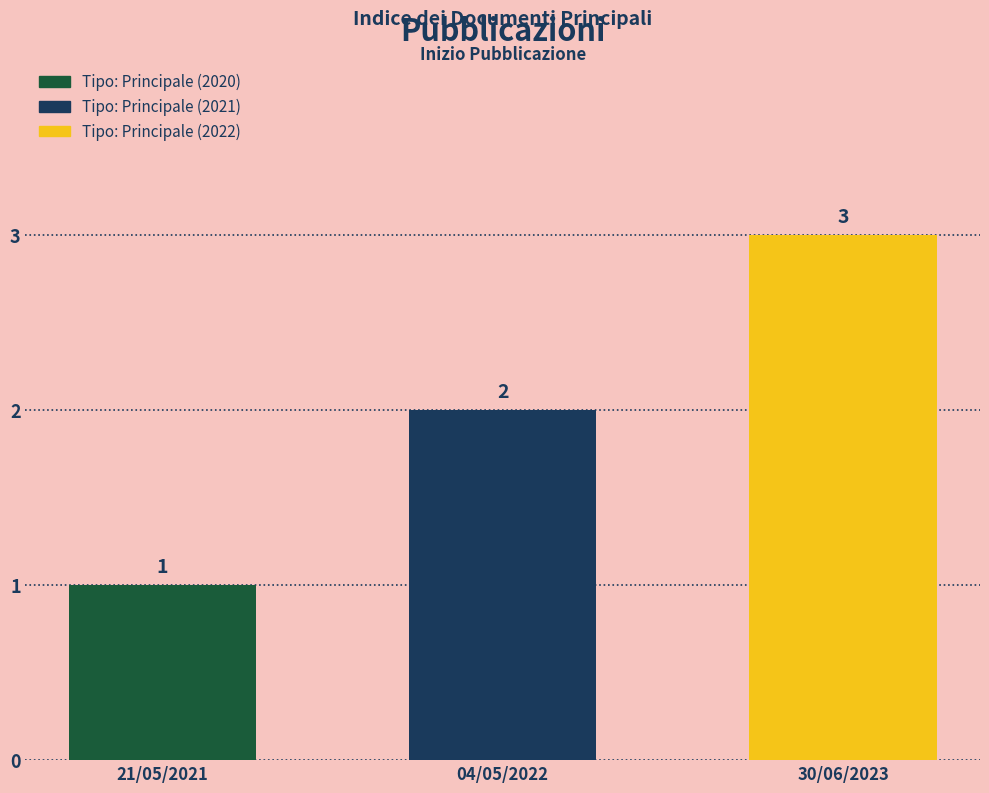

Reading left to right, extract all data points from this chart.

21/05/2021=1	04/05/2022=2	30/06/2023=3